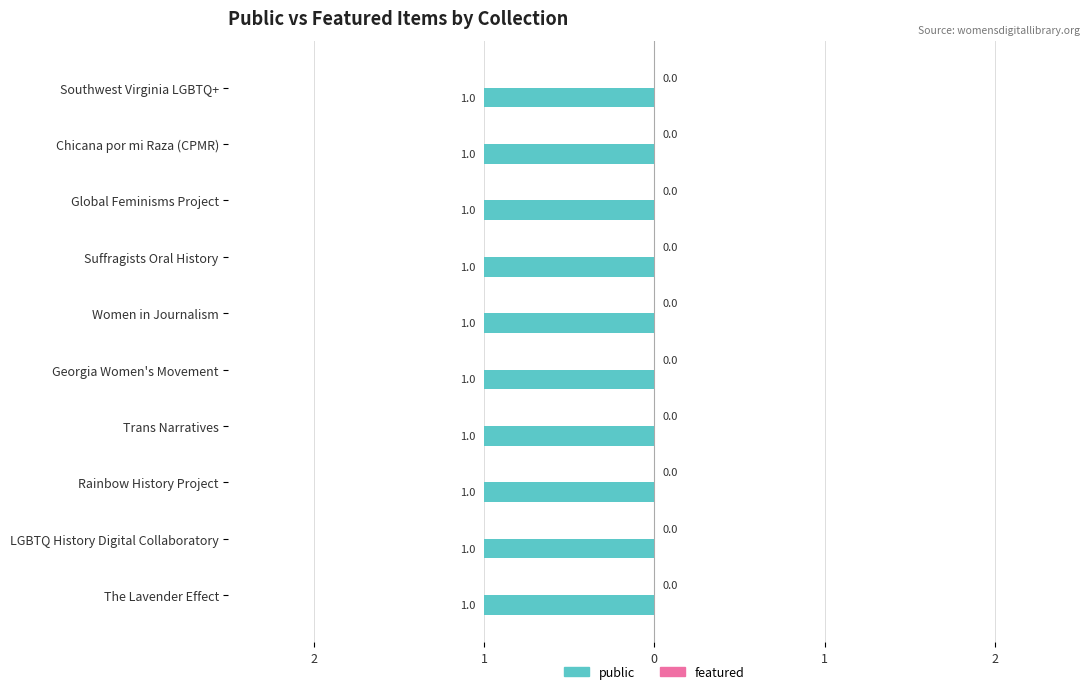

List the series in order of their peak value, lowest first.

featured, public